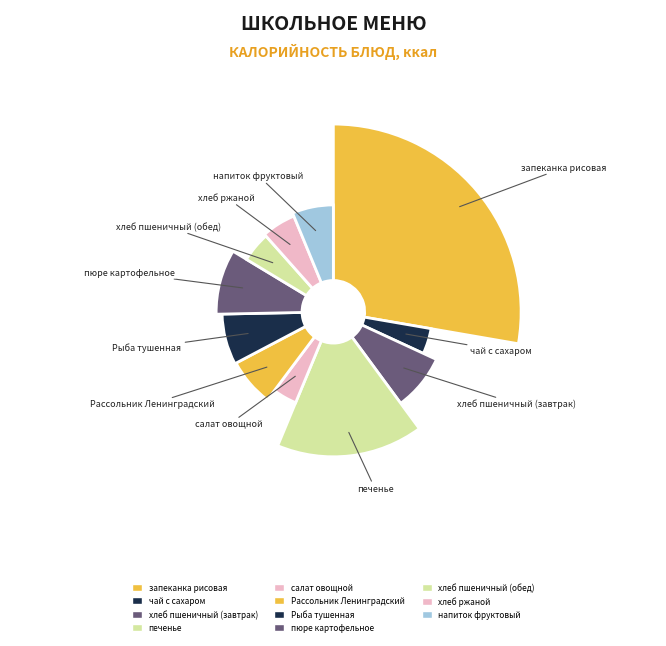

Which category has the biggest portion of the pie?

запеканка рисовая